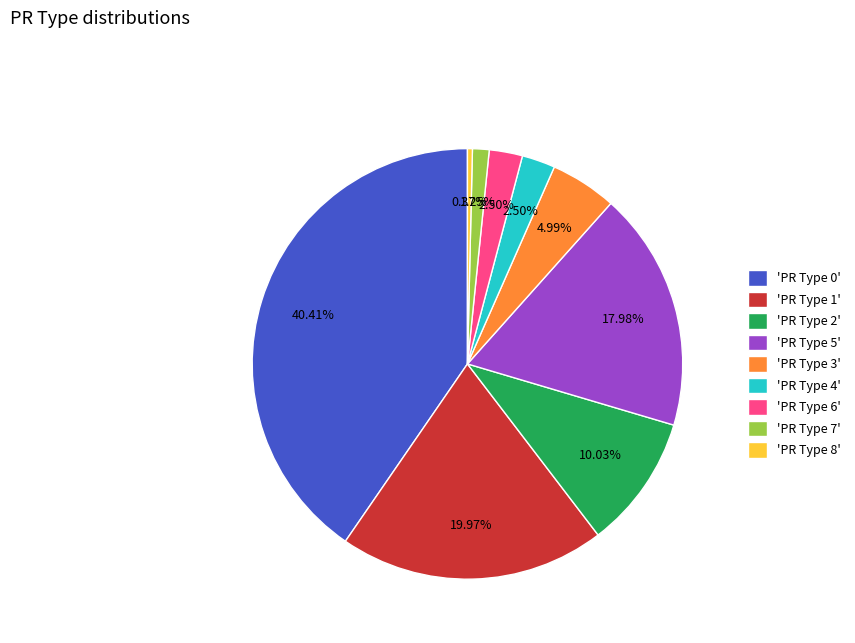

To the nearest percent, what is the average slice percentage?

11%